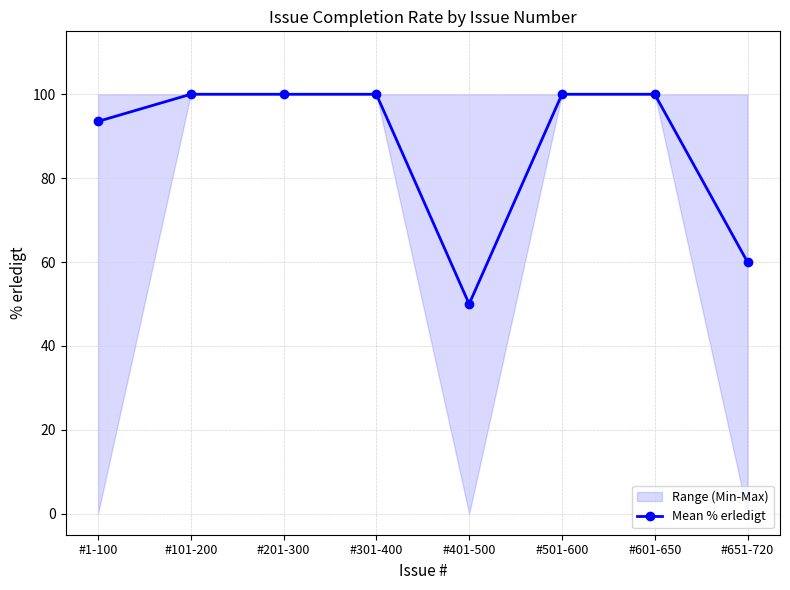

Reading left to right, extract all data points from this chart.

93.5	100.0	100.0	100.0	50.0	100.0	100.0	60.0